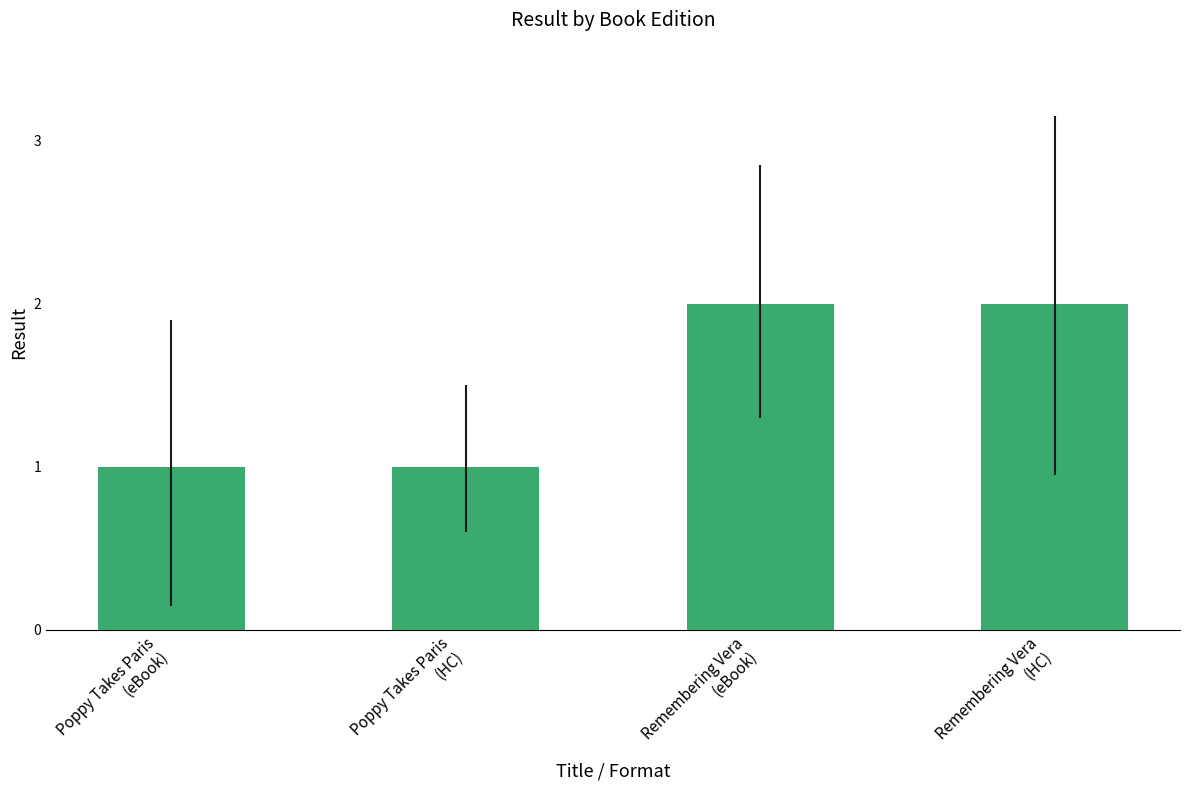

Approximately how many times larger is the value at Remembering Vera
(HC) compared to Remembering Vera
(eBook)?

1.0